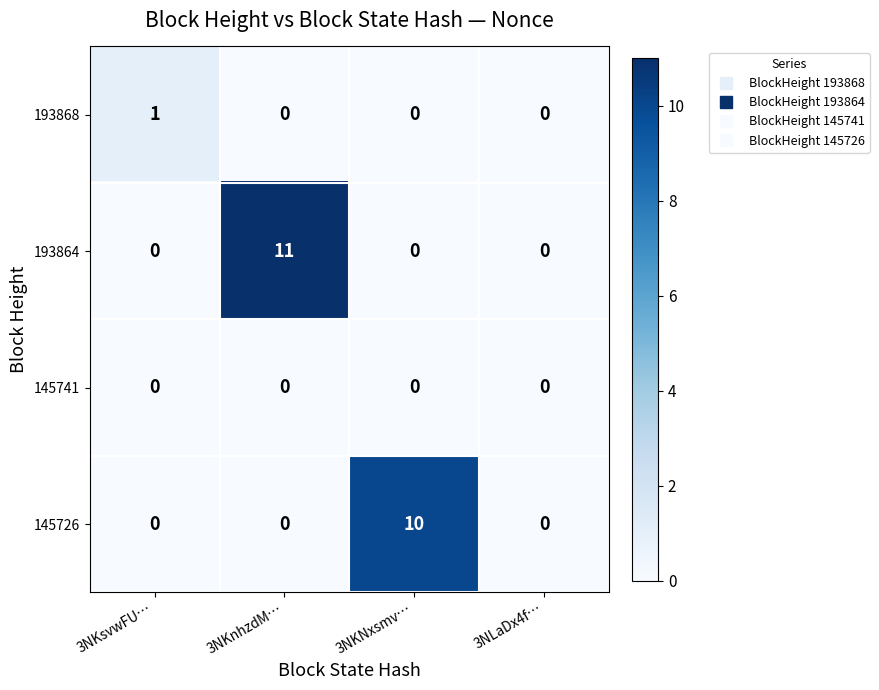

Which label corresponds to the largest value in the chart?

3NKnhzdM…